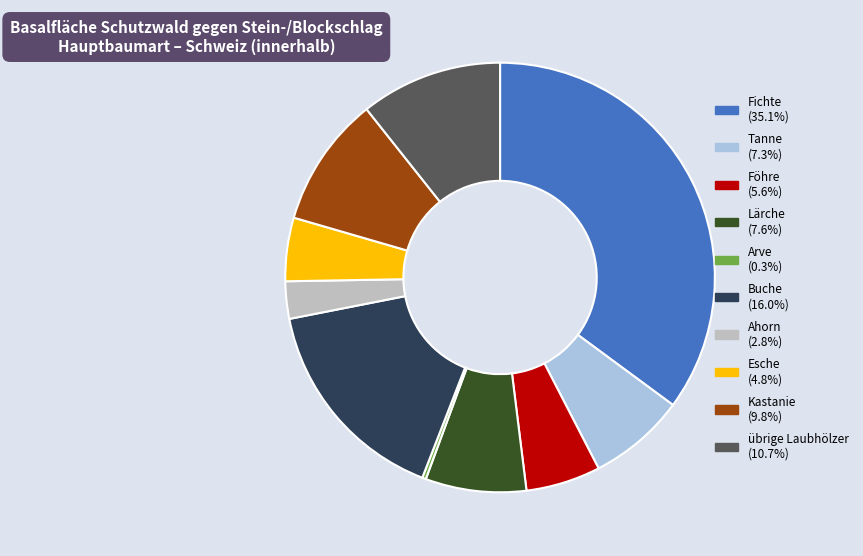

Does any single category account for the majority?

No